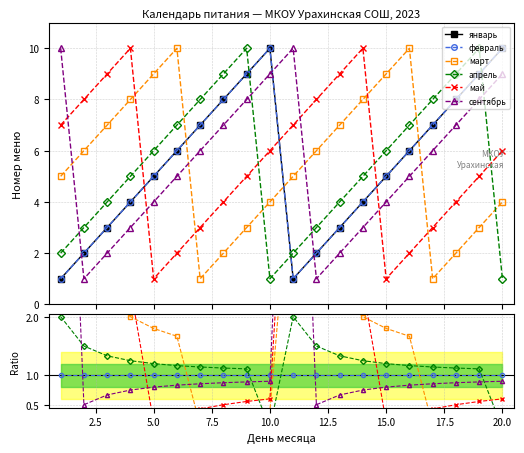

How many times do март and сентябрь cross each other?

4